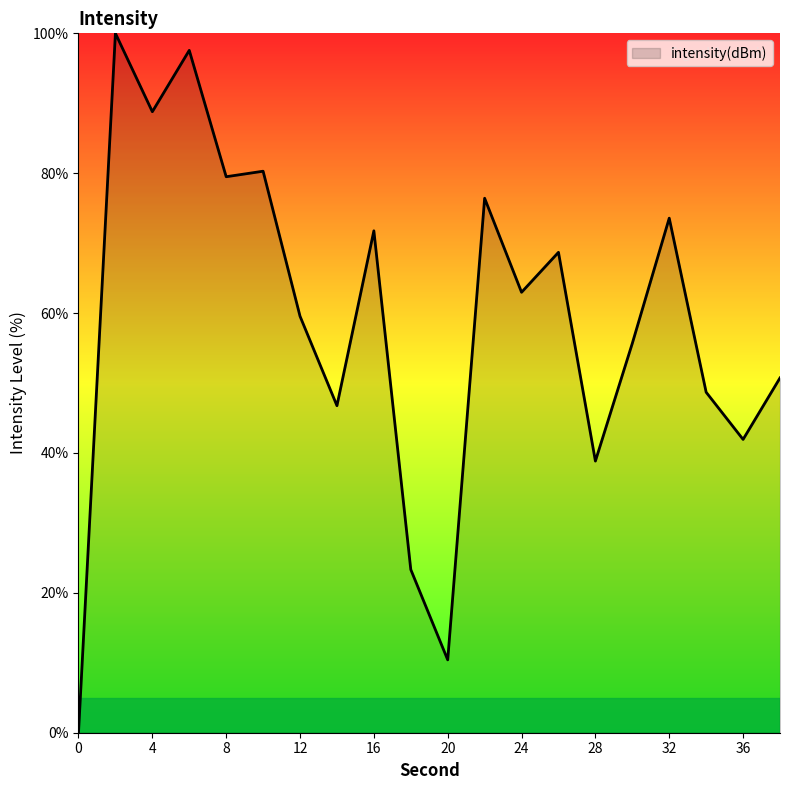

What is the maximum value shown in the chart?

100.0